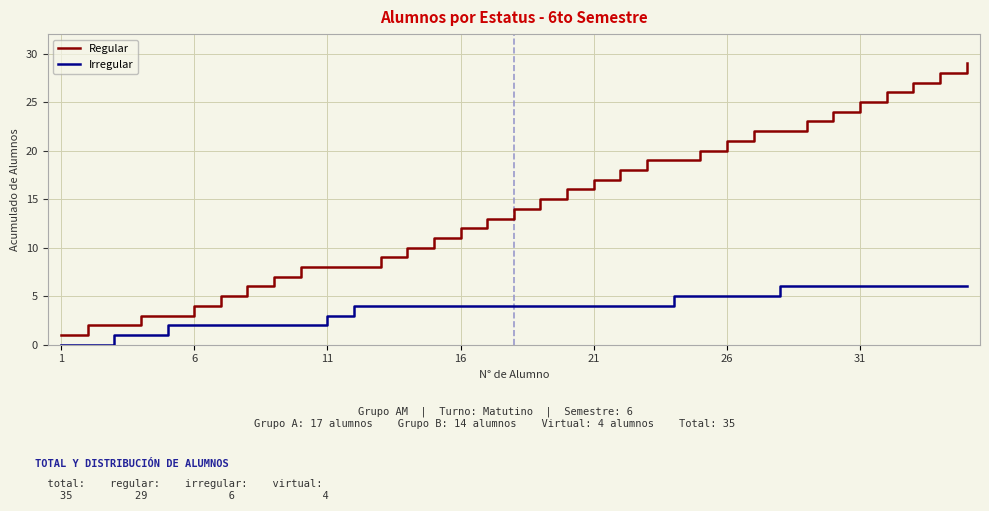

What is the difference between the maximum and minimum values in the Regular series?

28